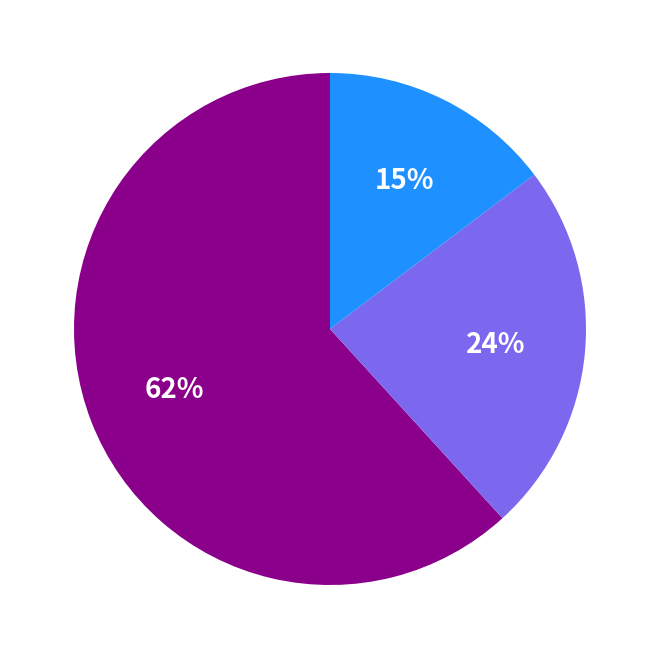

To the nearest percent, what is the difference between the largest and smallest slice percentages?

47%